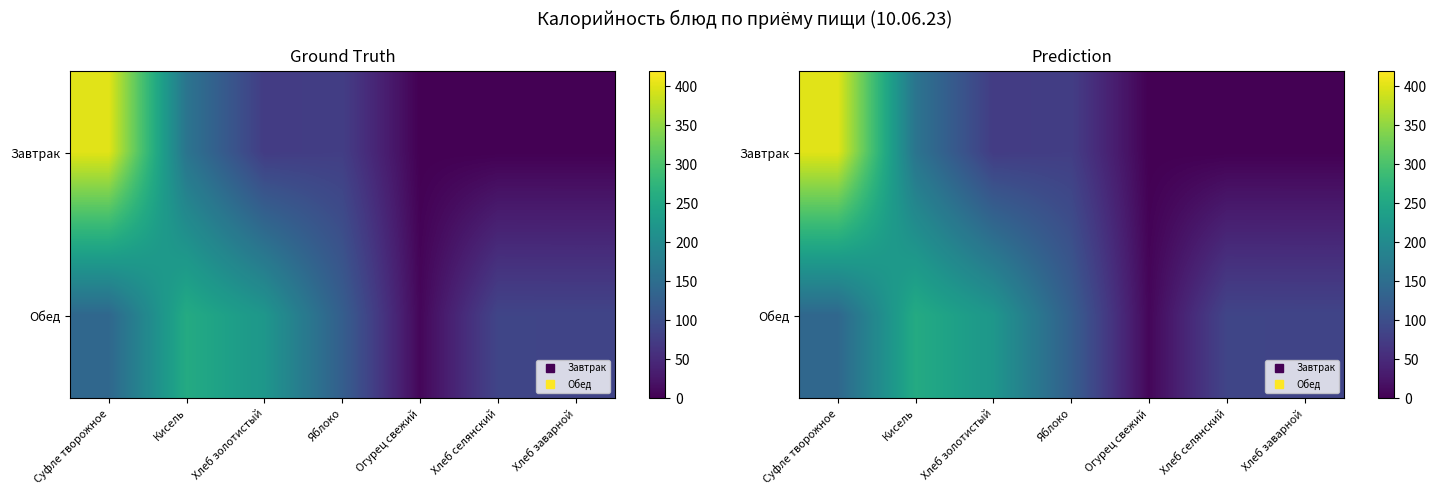

The value of Завтрак at Хлеб заварной is 0.0. True or false?

True